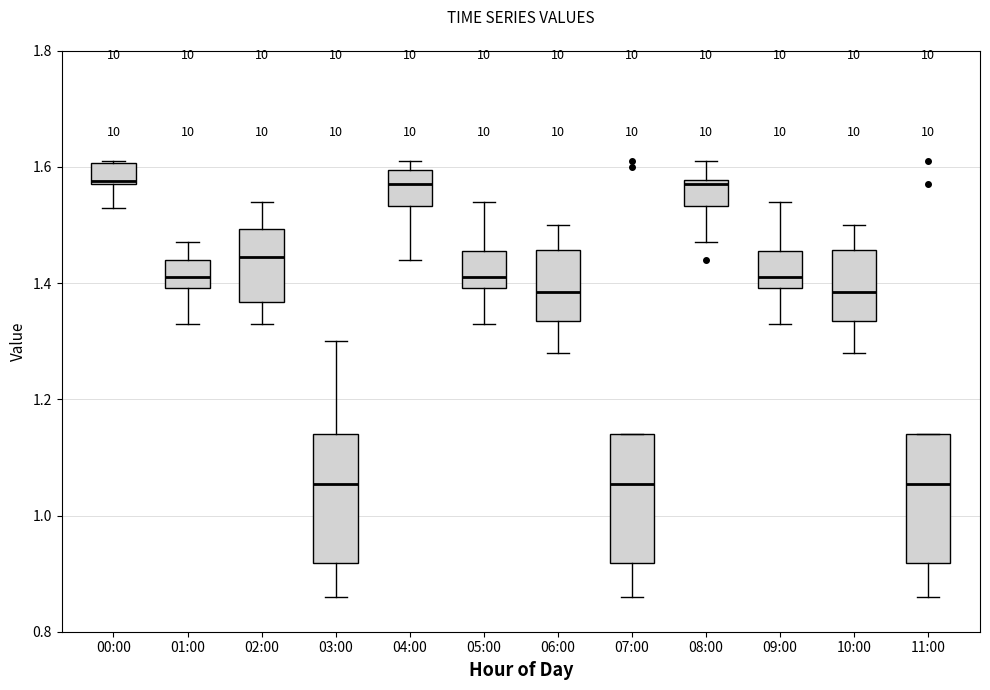

Where is the upper edge of the box for 10:00 on the y-axis? The values are not printed on the chart, so give them approximately, as read against the axis.

1.46